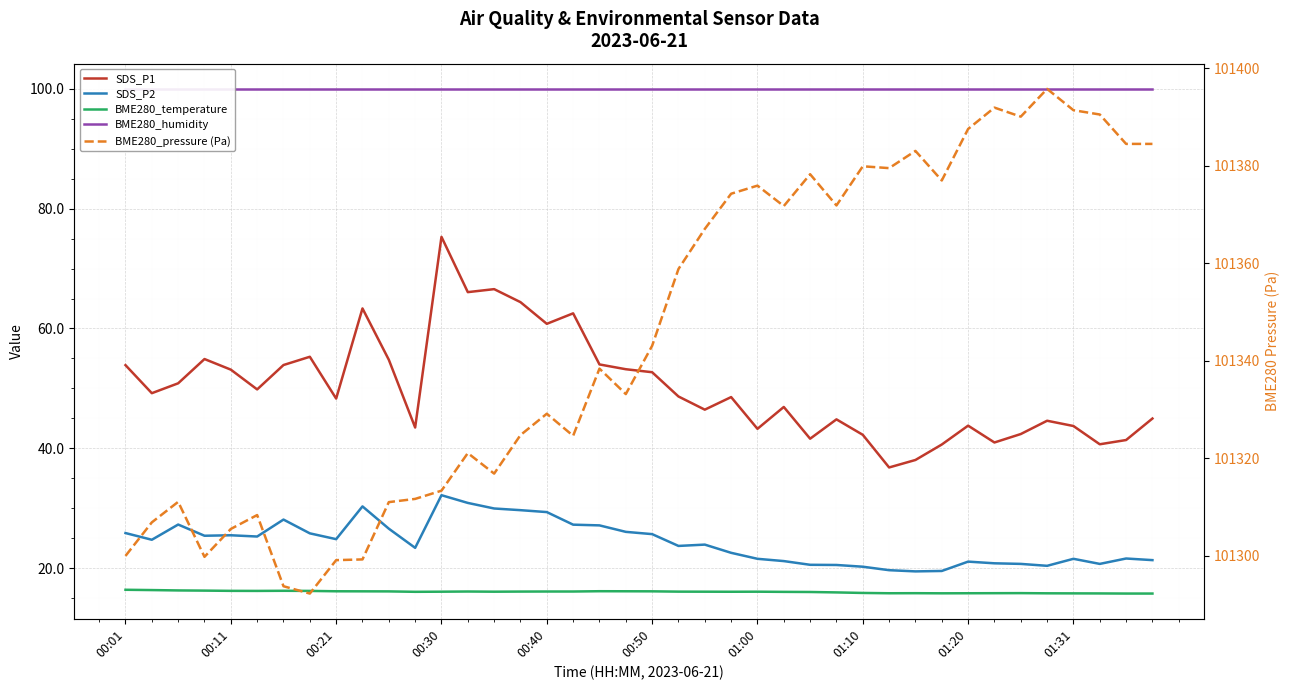

What position from the right is 39?

1